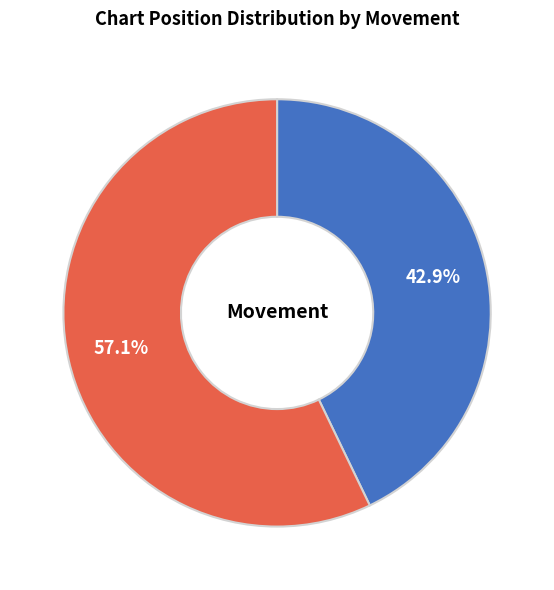

What is the majority slice?

-